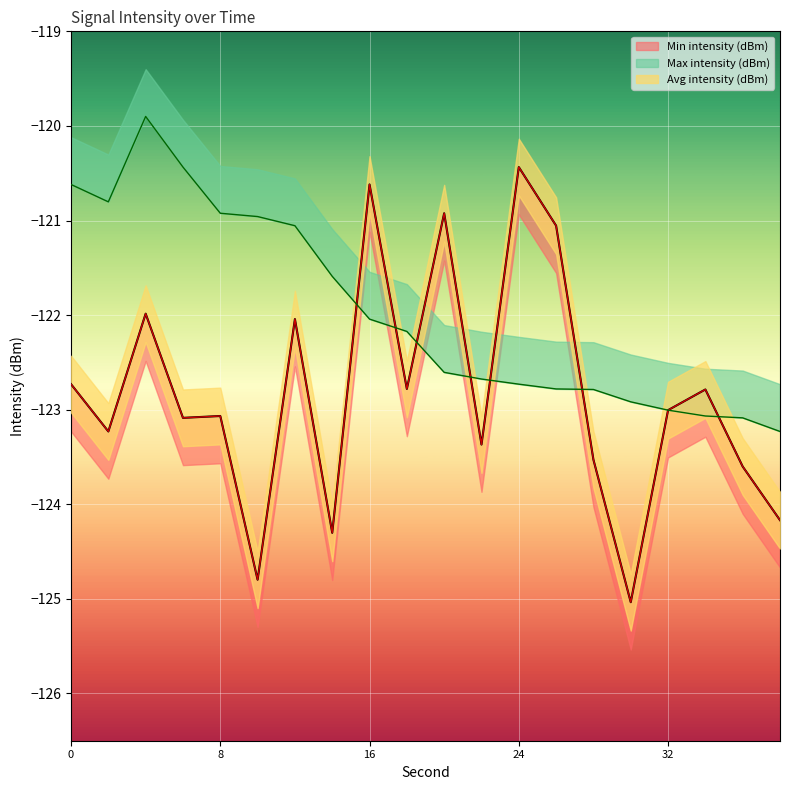

How many series are shown in this chart?

3